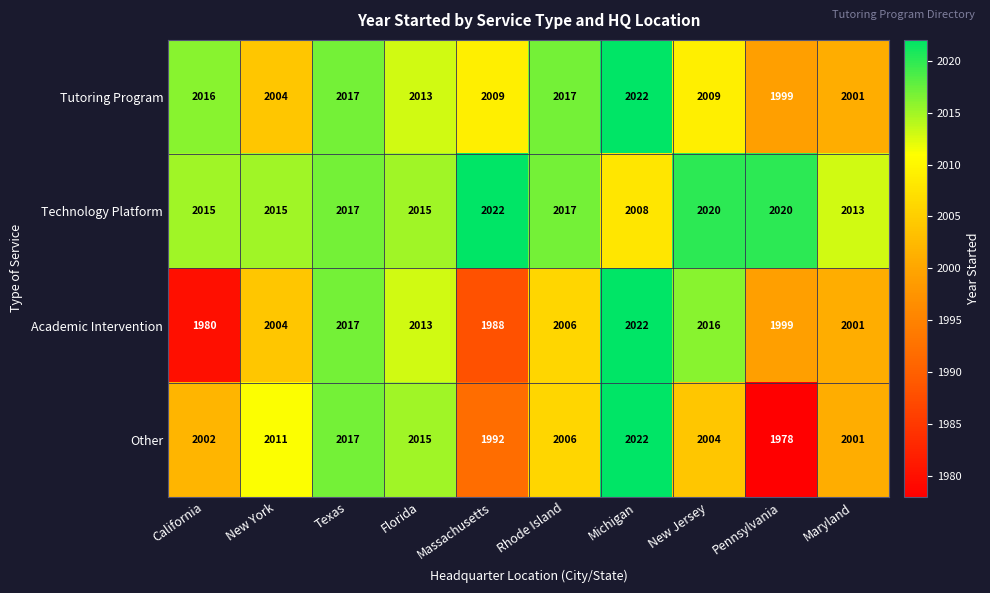

Is the value of Tutoring Program at Rhode Island greater than the value of Other at Maryland?

Yes